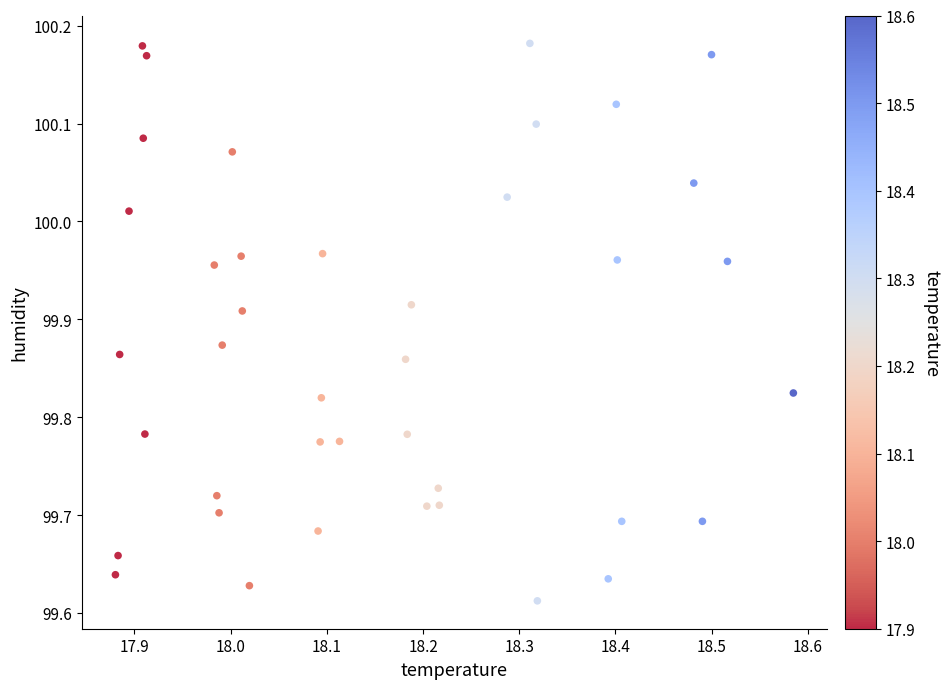

What is the range of X values (max minus min)?

0.7